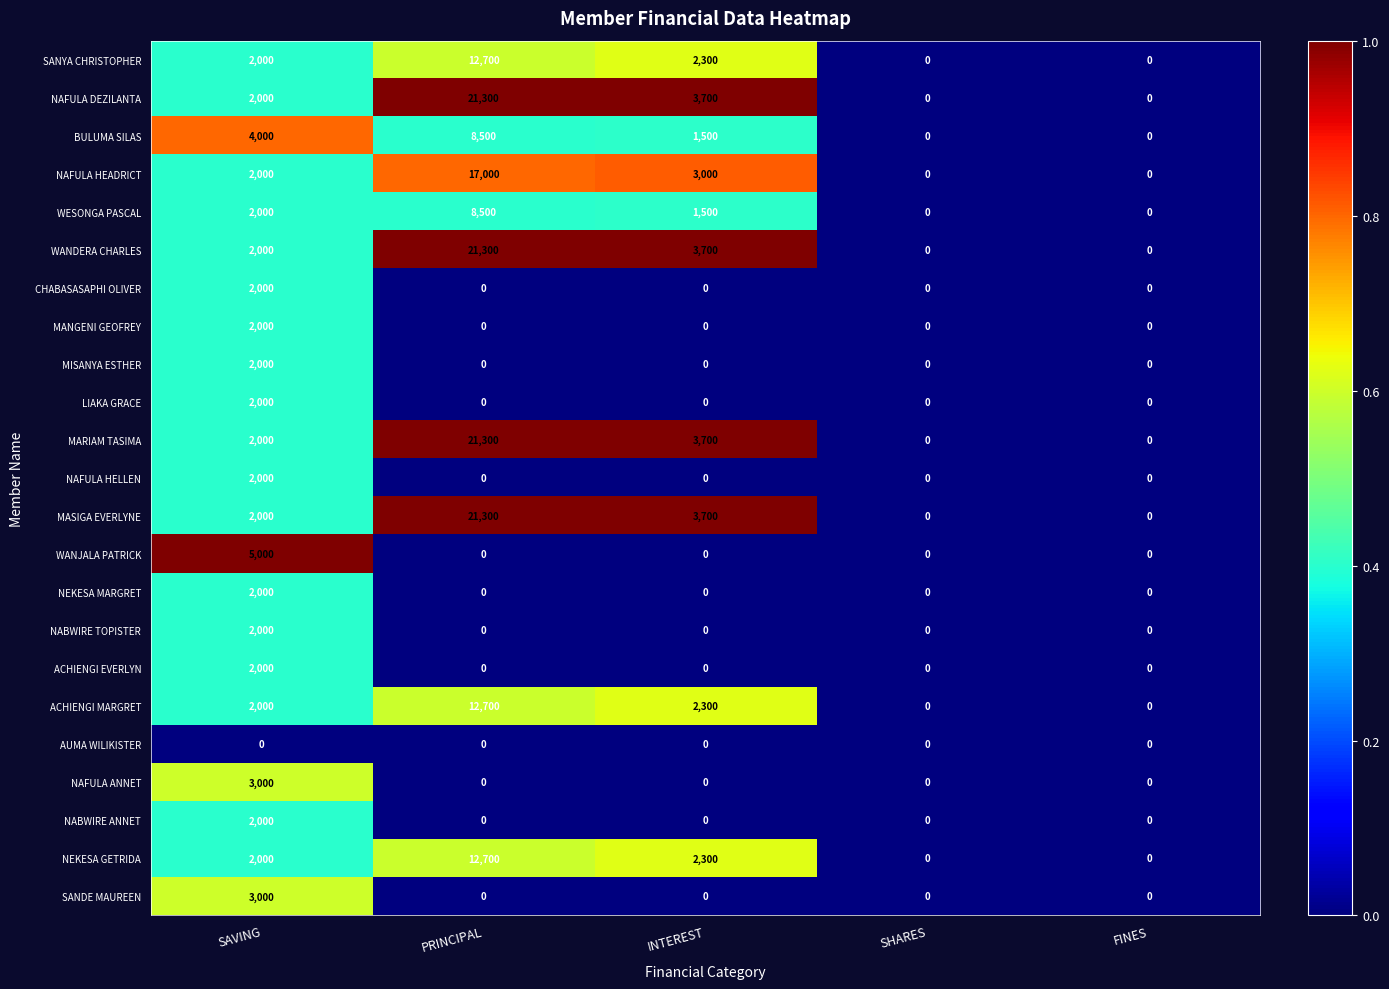

What is the maximum value shown in the chart?

21300